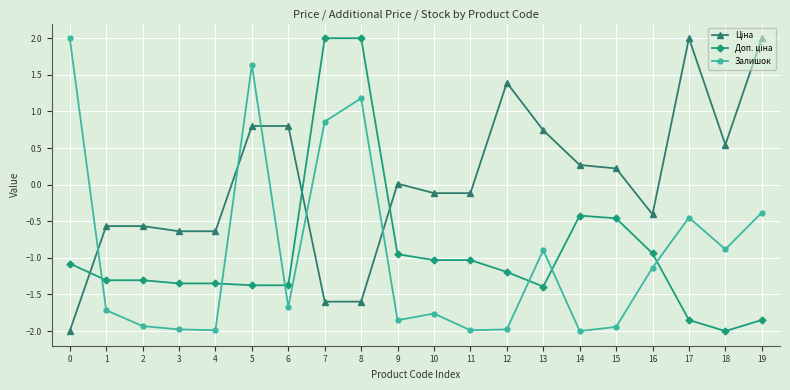

What is the difference between the maximum and minimum values in the Залишок series?

4.0